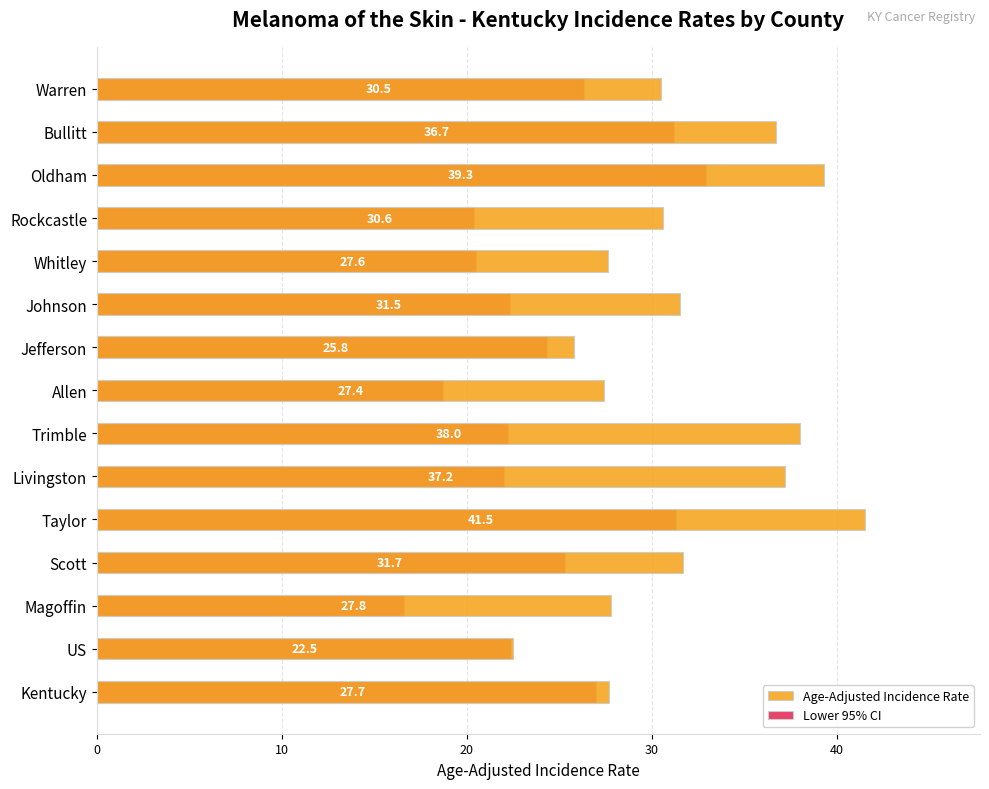

How many values in the Age-Adjusted Incidence Rate series are below 30?

6